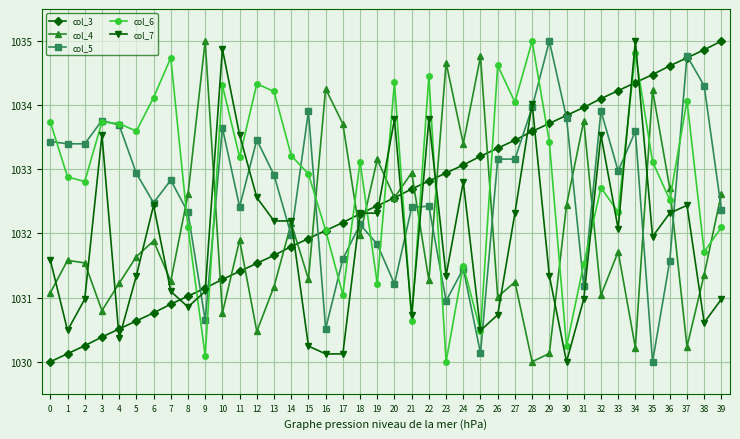

Rank the series at 22 from lowest to highest value.

col_4, col_5, col_3, col_7, col_6